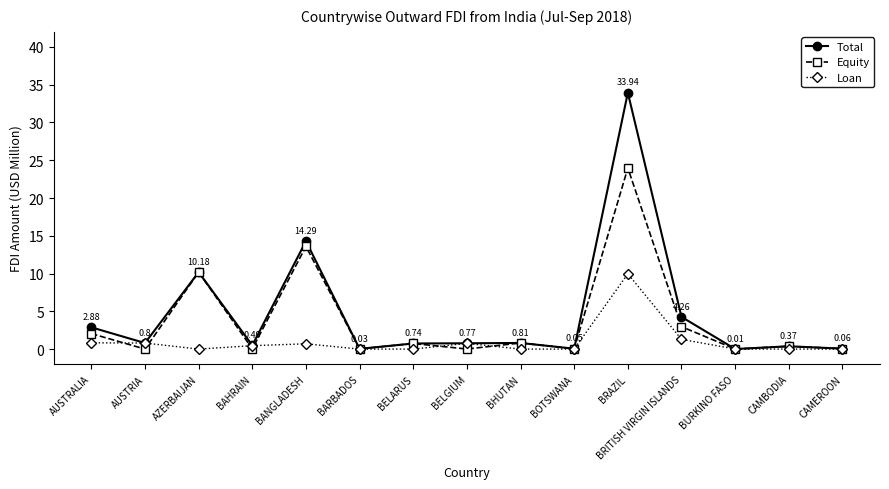

List the series in order of their peak value, lowest first.

Loan, Equity, Total